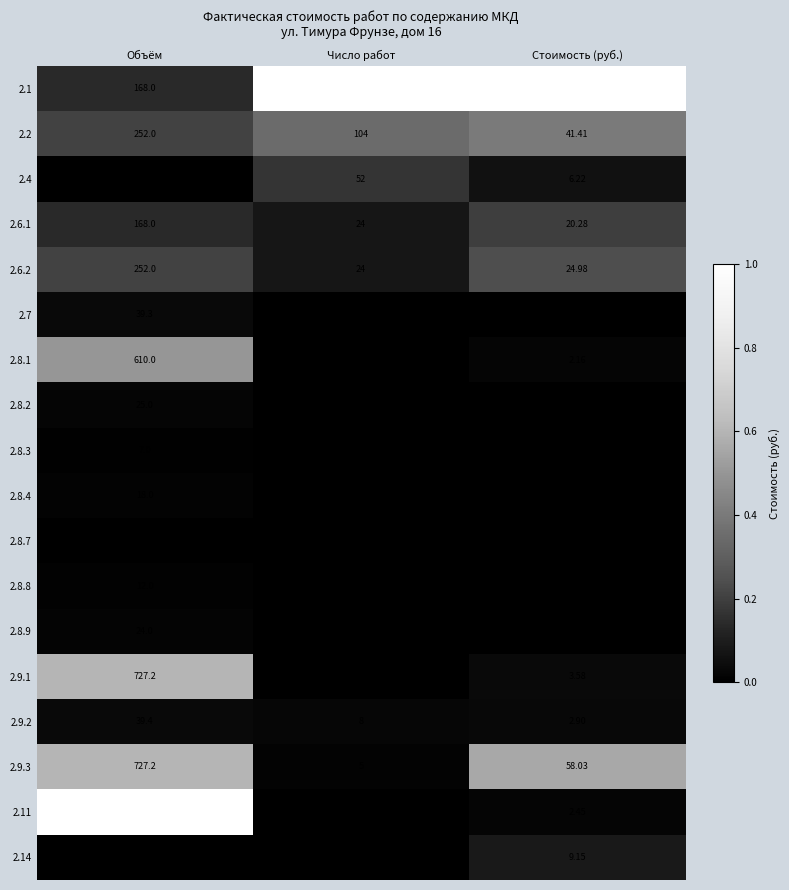

List the labels in order of 2.6.1 value, smallest first.

Стоимость (руб.), Число работ, Объём